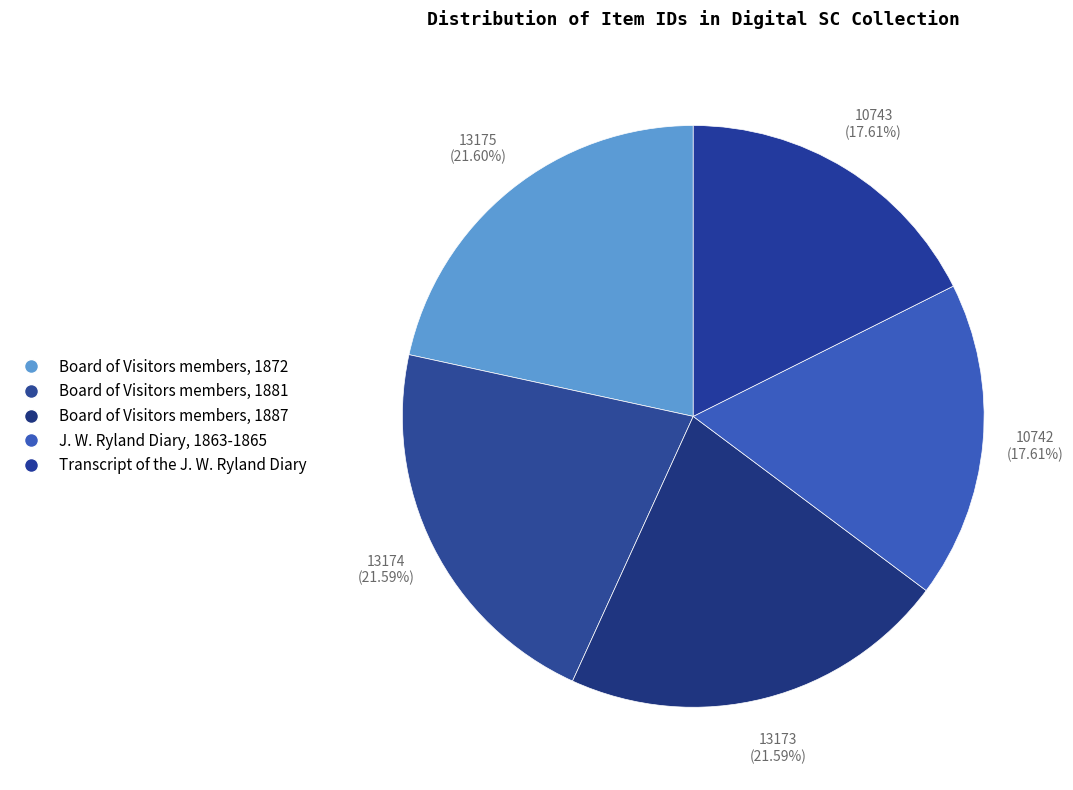

How many segments does this pie chart have?

5